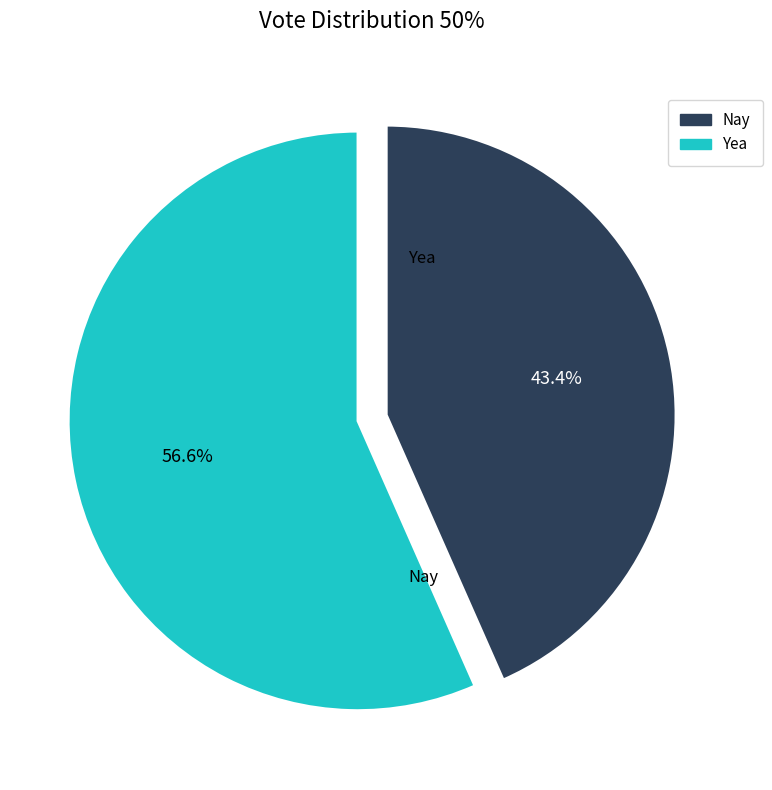

To the nearest percent, what is the difference between the largest and smallest slice percentages?

13%